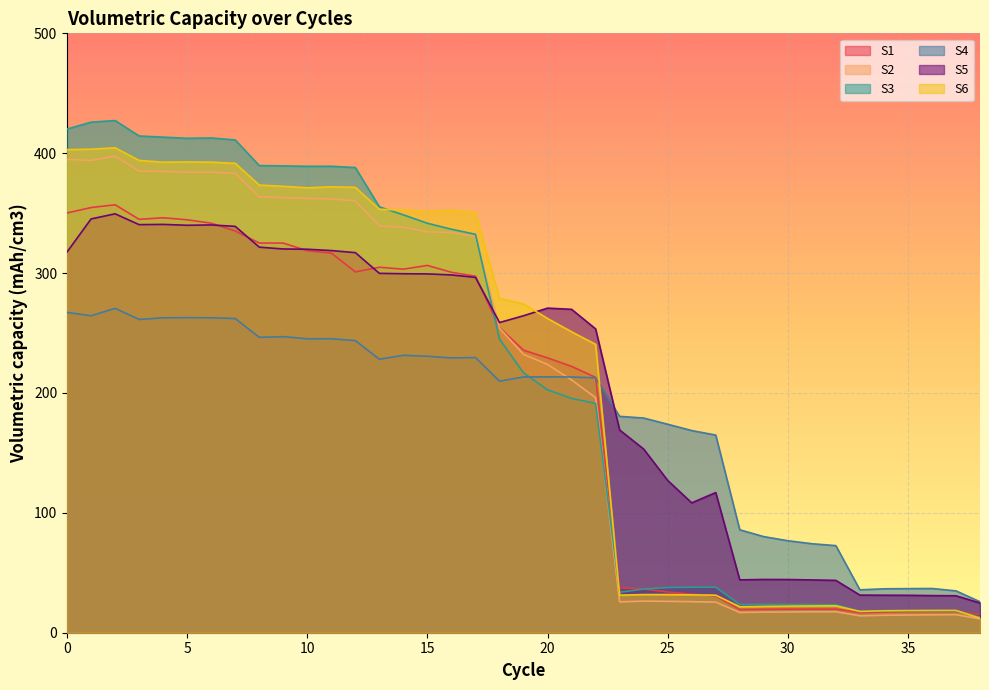

True or false: S1 and S5 cross at least once.

True